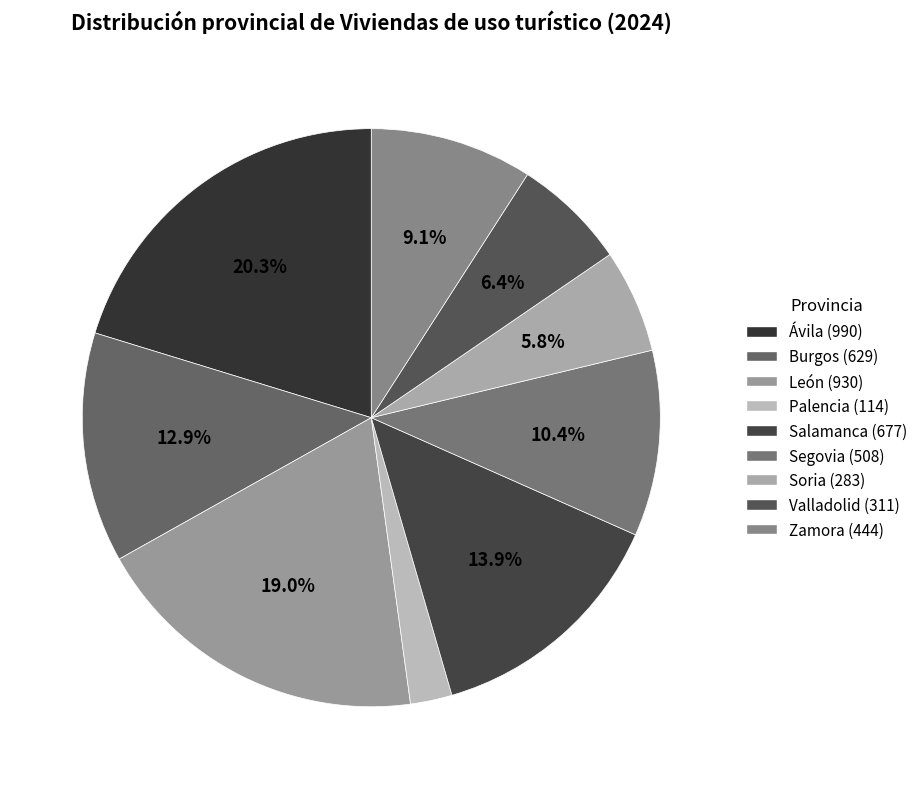

What percentage is the Burgos slice, to the nearest percent?

13%